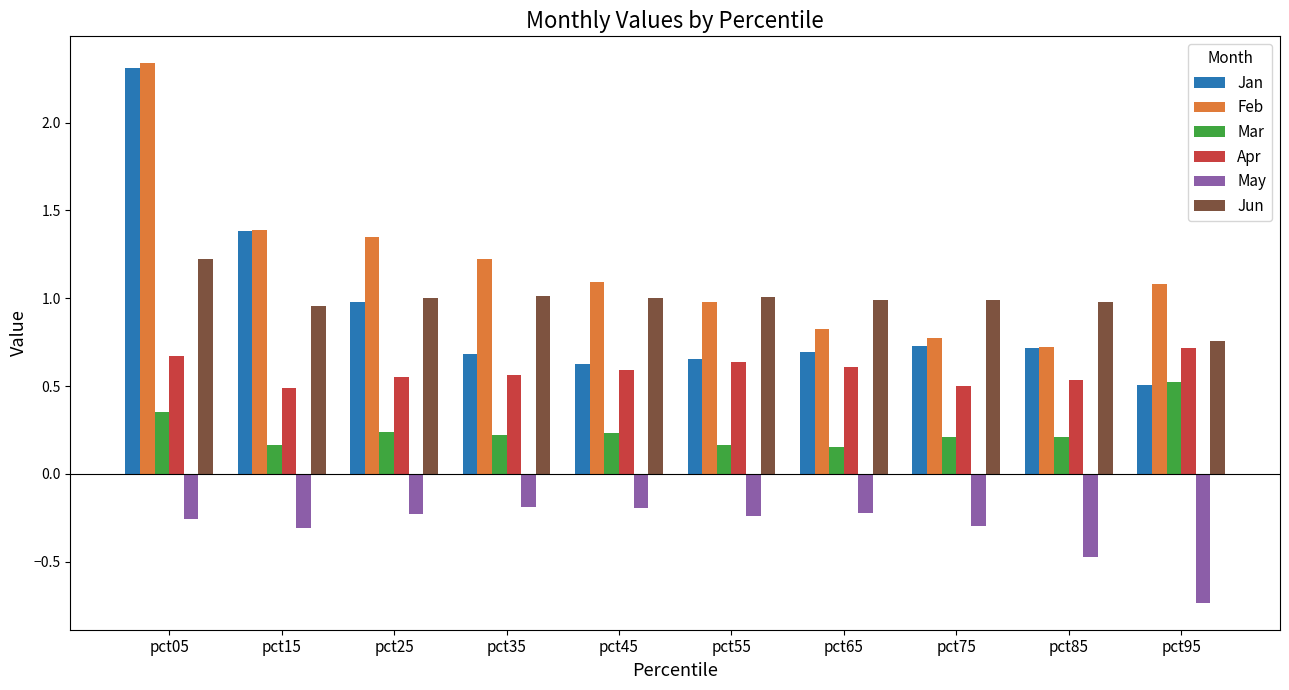

Which category has the highest value in the Mar series?

pct95